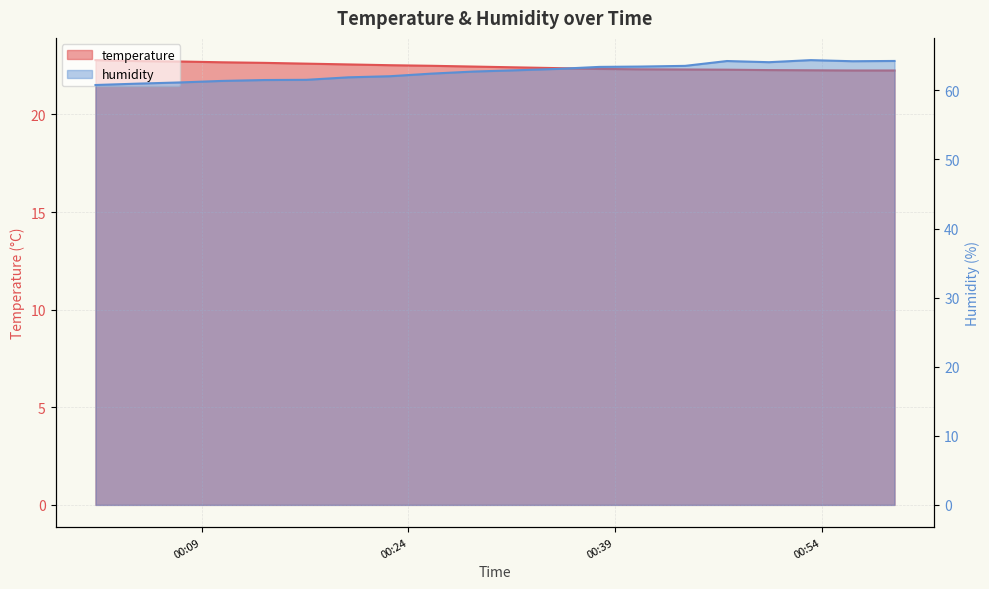

Does the chart display data point markers on the line(s)?

No